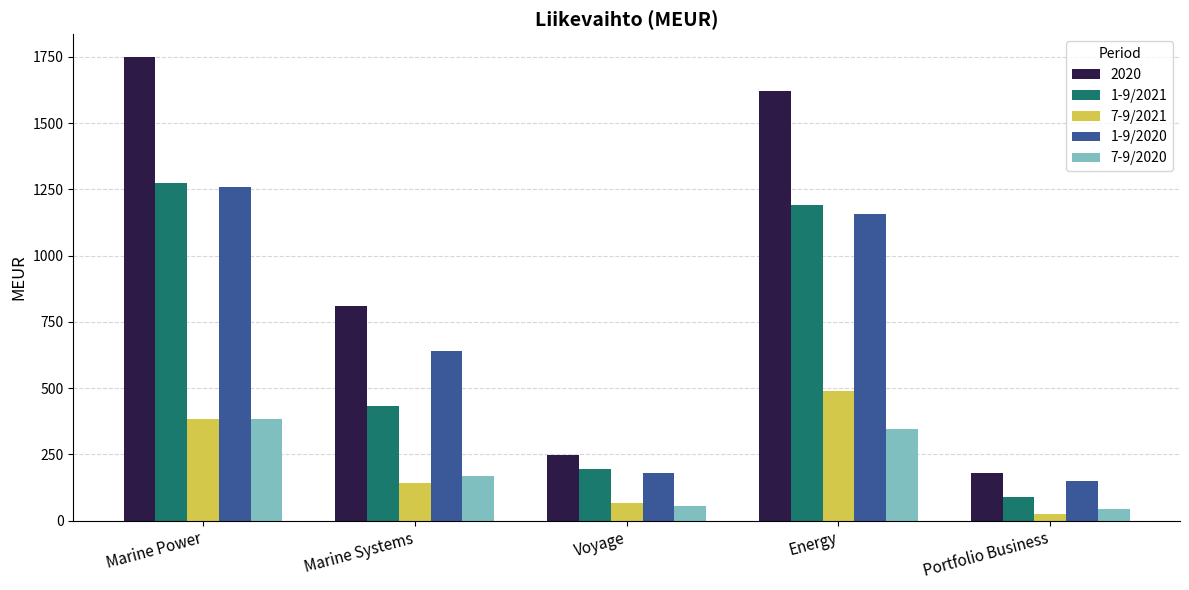

Which series has the largest range (max minus min)?

2020